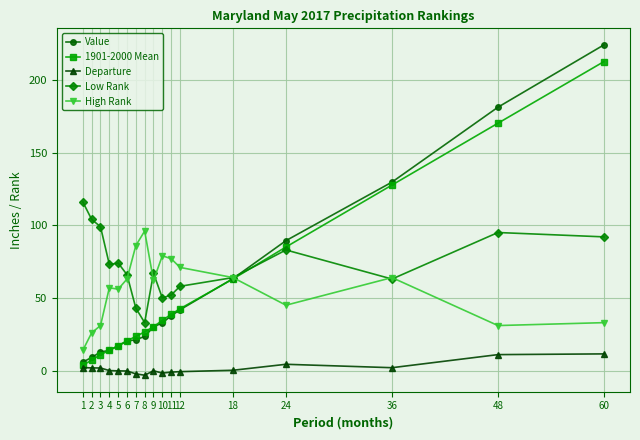

Rank the series by their maximum value, from lowest to highest.

Departure, High Rank, Low Rank, 1901-2000 Mean, Value